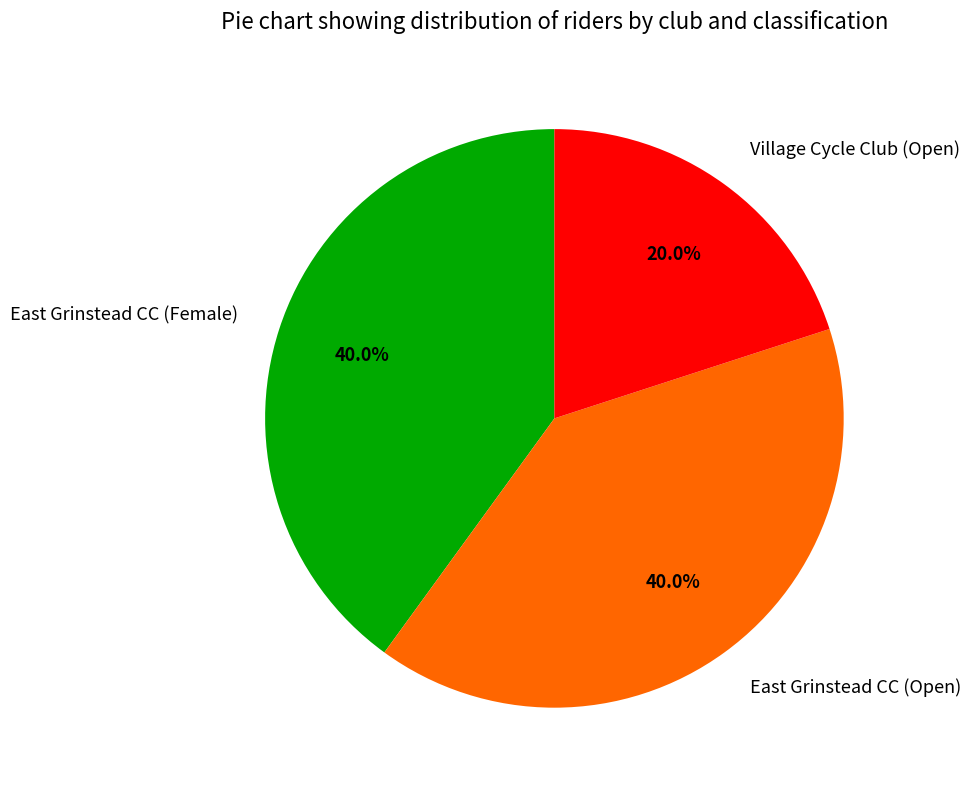

Does East Grinstead CC (Female) represent more than half of the total?

No